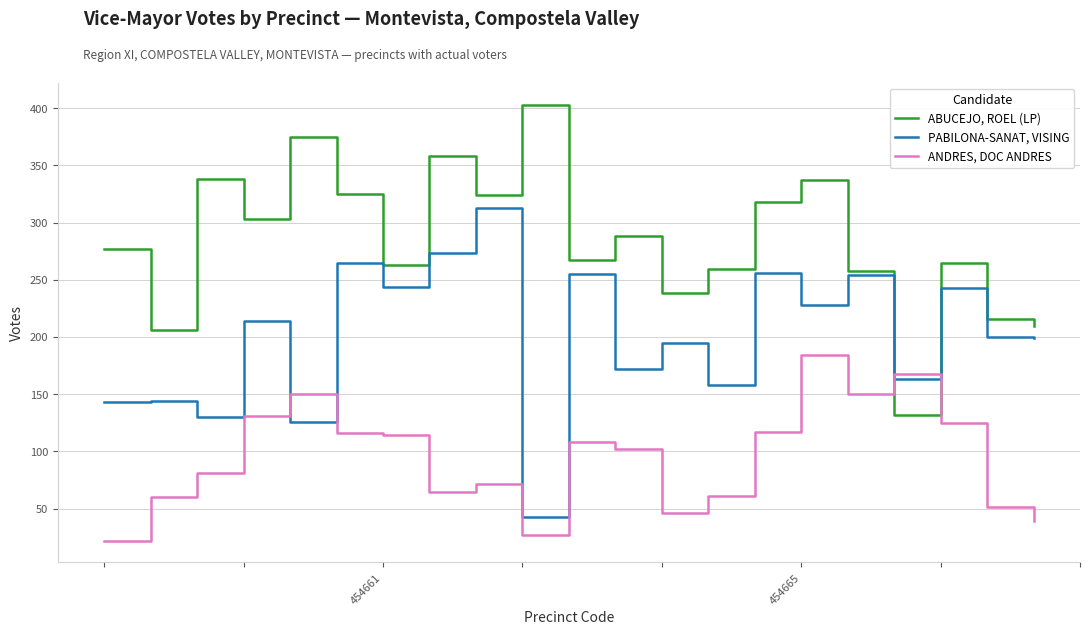

Which series has the largest total across all categories?

ABUCEJO, ROEL (LP)